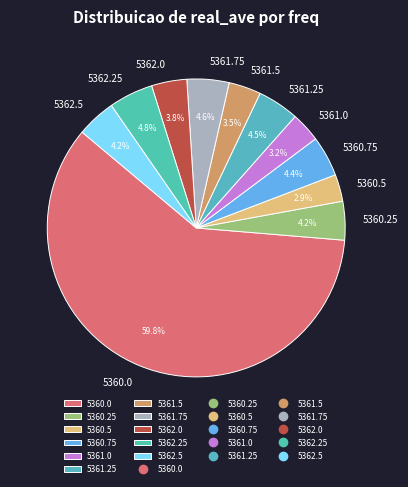

Between 5360.25 and 5360.5, which is larger?

5360.25